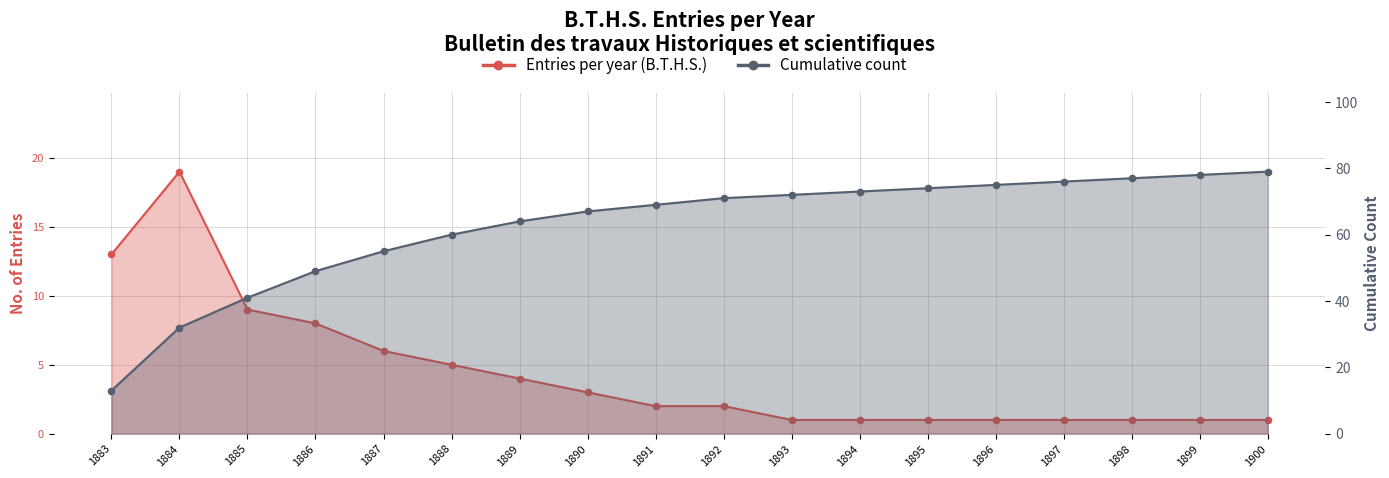

Which series has the widest spread of Y values?

Cumulative count